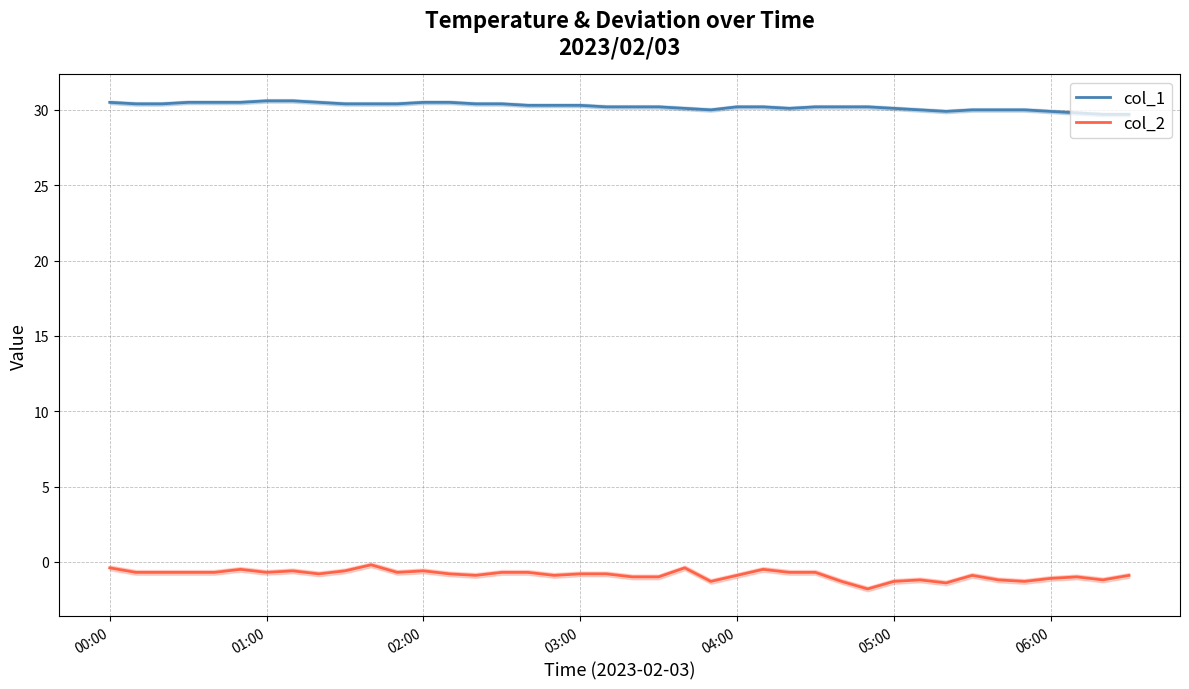

True or false: col_1 and col_2 intersect in this chart.

False